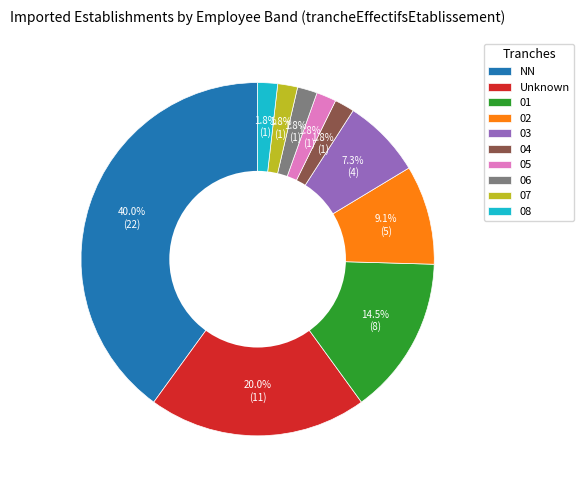

Is 01 the majority of the pie?

No